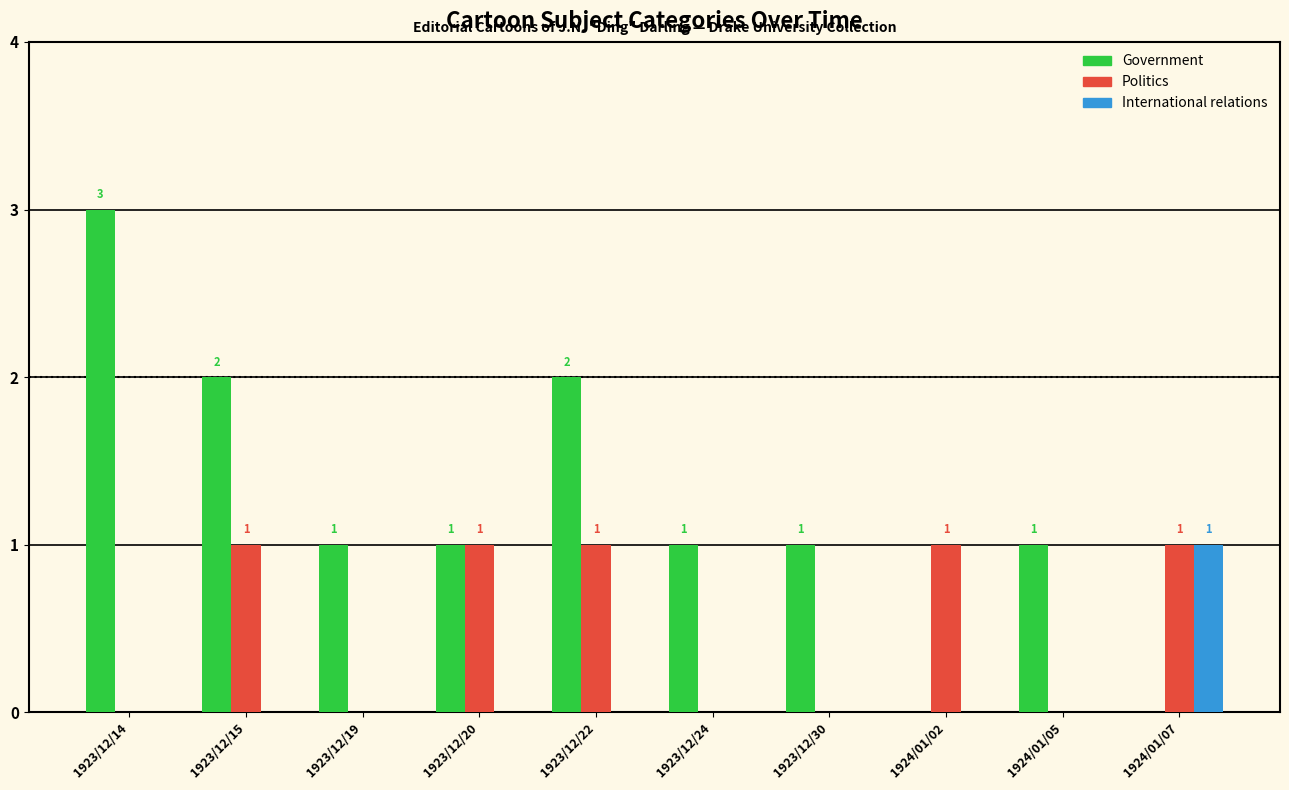

Is it true that International relations equals 0 at 1924/01/05?

True